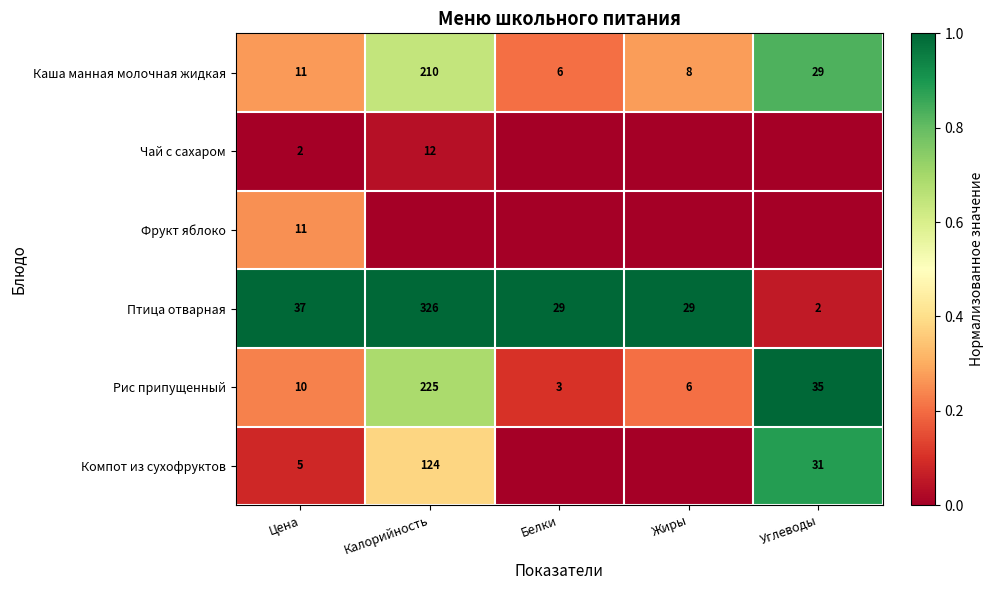

Is the value of Рис припущенный at Жиры greater than the value of Компот из сухофруктов at Углеводы?

No